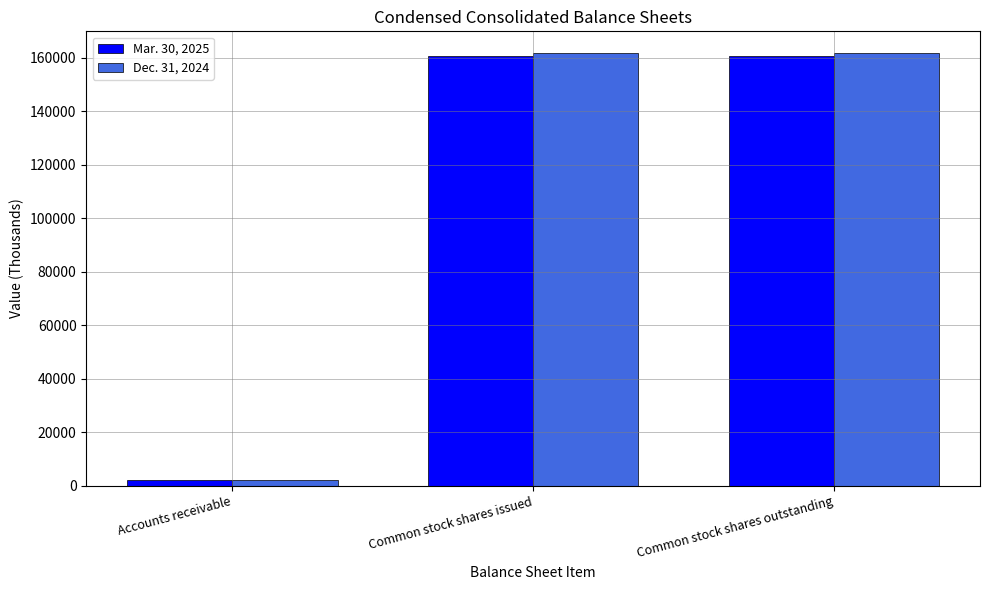

What is the minimum value for Mar. 30, 2025?

2170